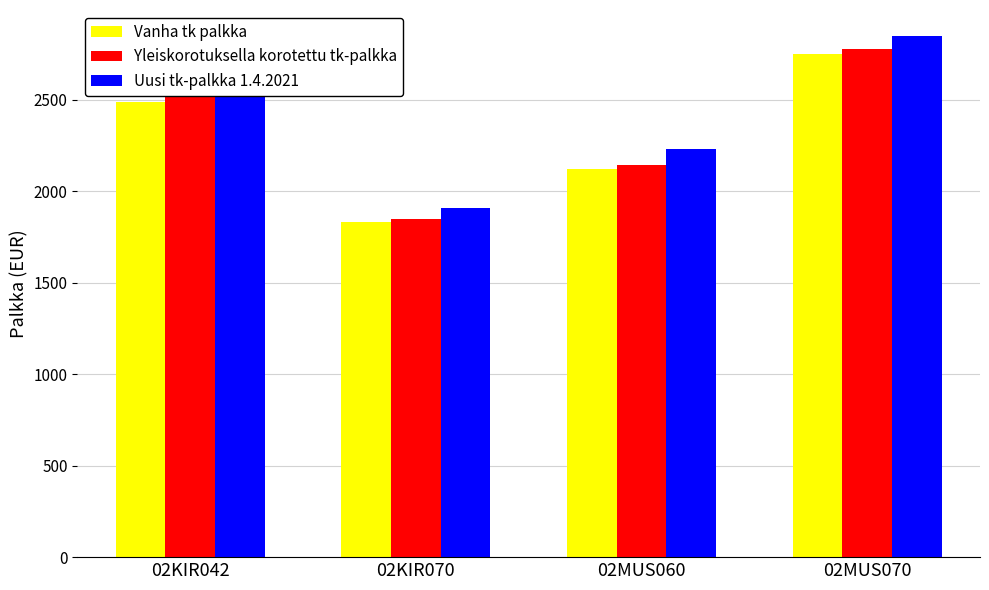

What is the difference between the highest and lowest values at 02KIR042?

74.7